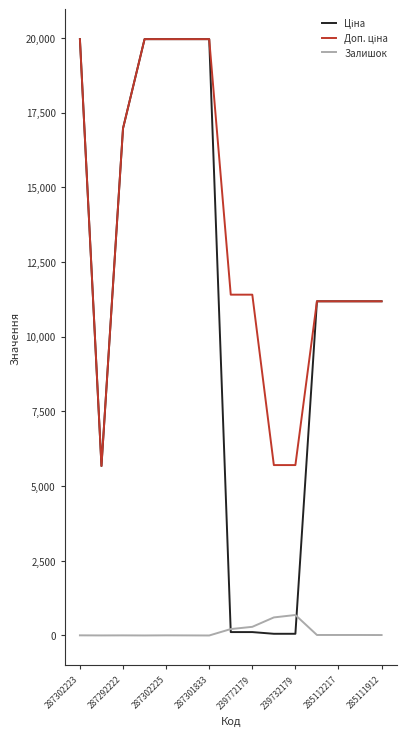

What is the greatest value displayed?

19964.2